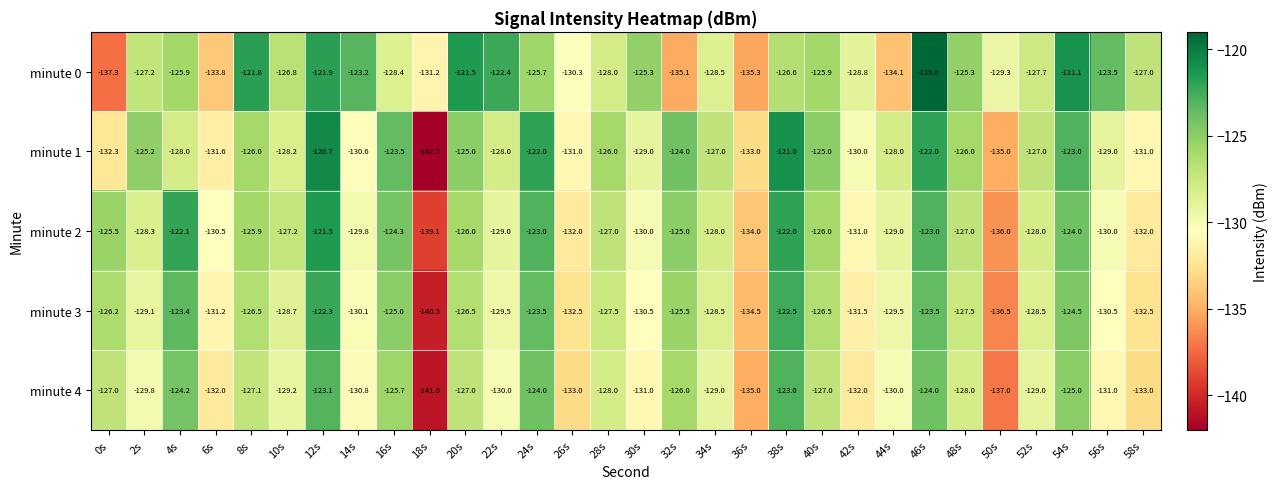

Count the number of categories in the chart.

30